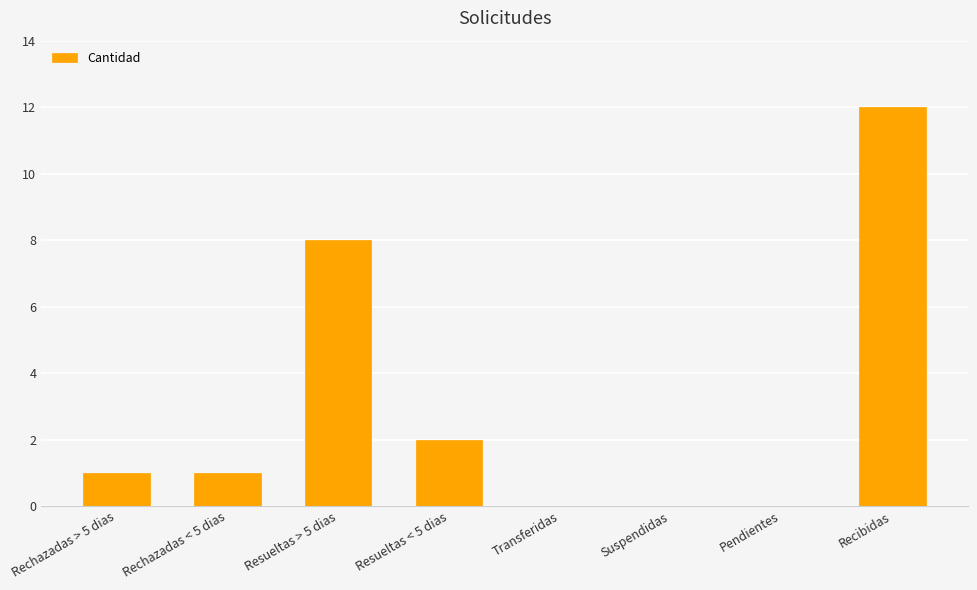

What is the sum of all values?

24